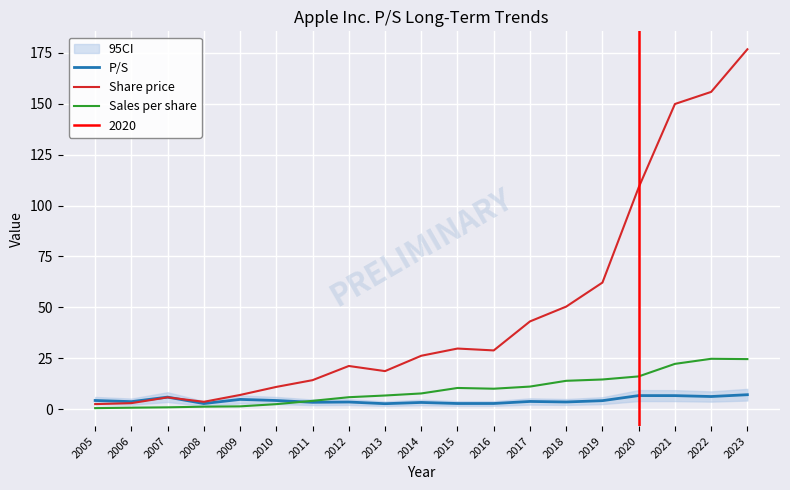

How many values in the P/S series are below 3?

4